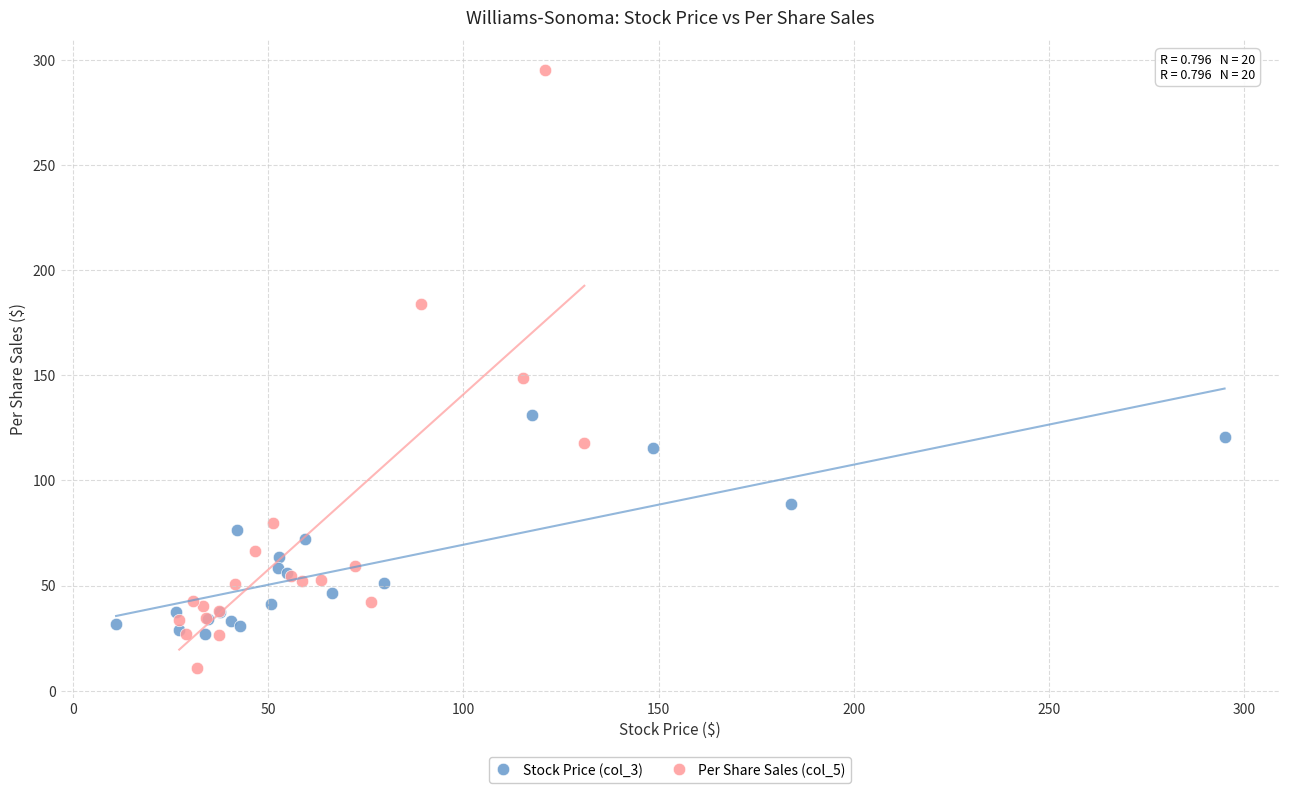

Which series has the largest Y range (max minus min)?

Per Share Sales (col_5)